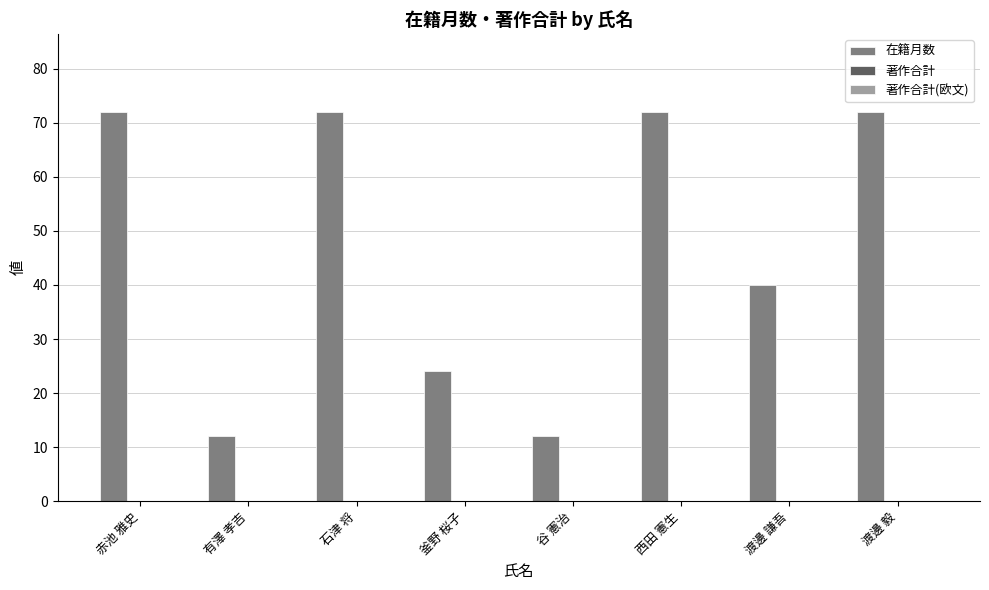

True or false: the data shows 41 at 釜野 桜子.

False